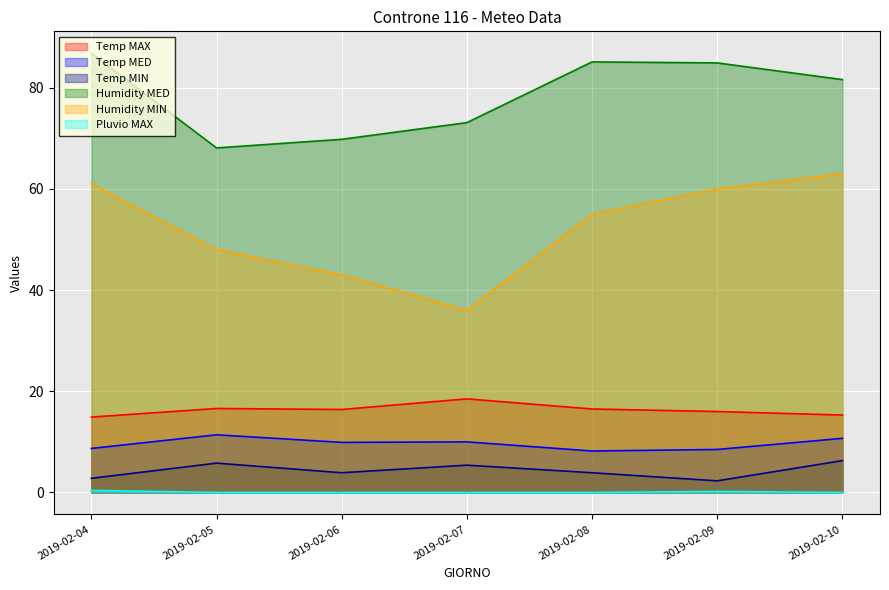

At which category is the sum across all series the highest?

2019-02-10